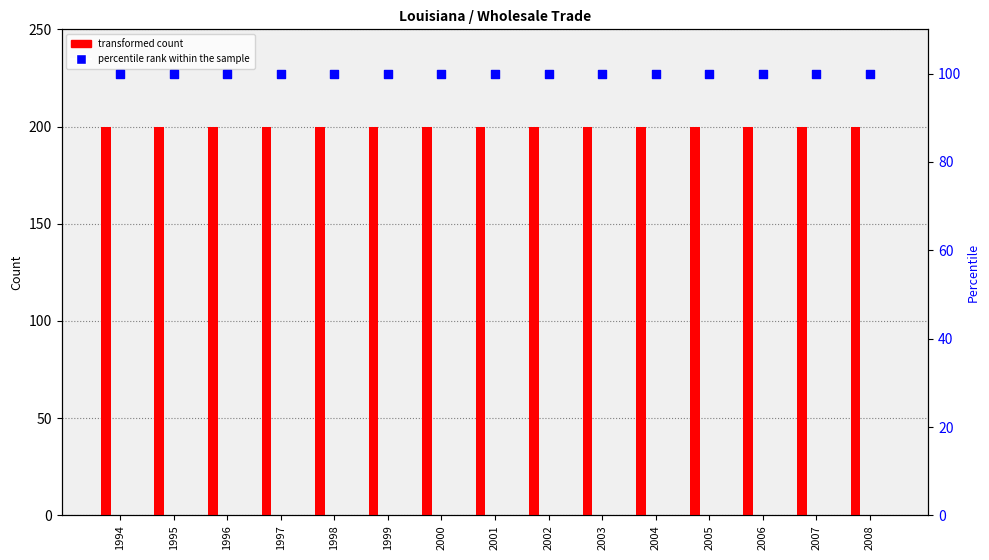

Which series has the largest Y range (max minus min)?

Total Gross Job Gains